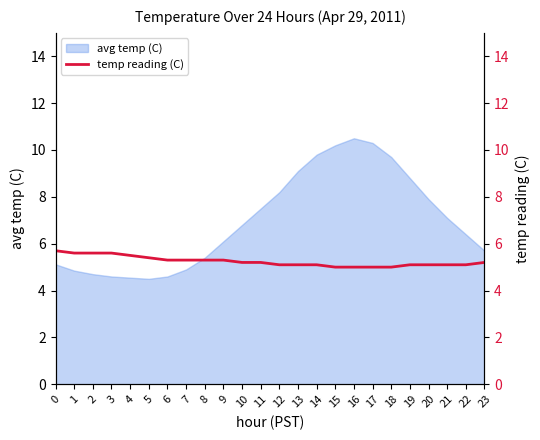

Is it true that avg temp (C) equals 5.7 at 23?

True